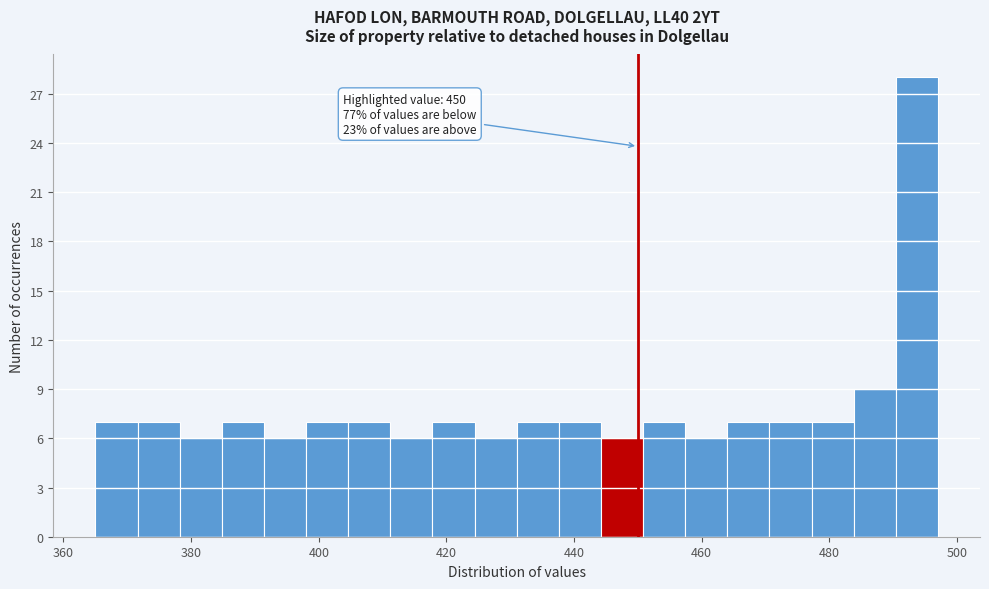

Around what value on the x-axis is the tallest bar? Give the approximate position of its centre, as read against the axis.

494